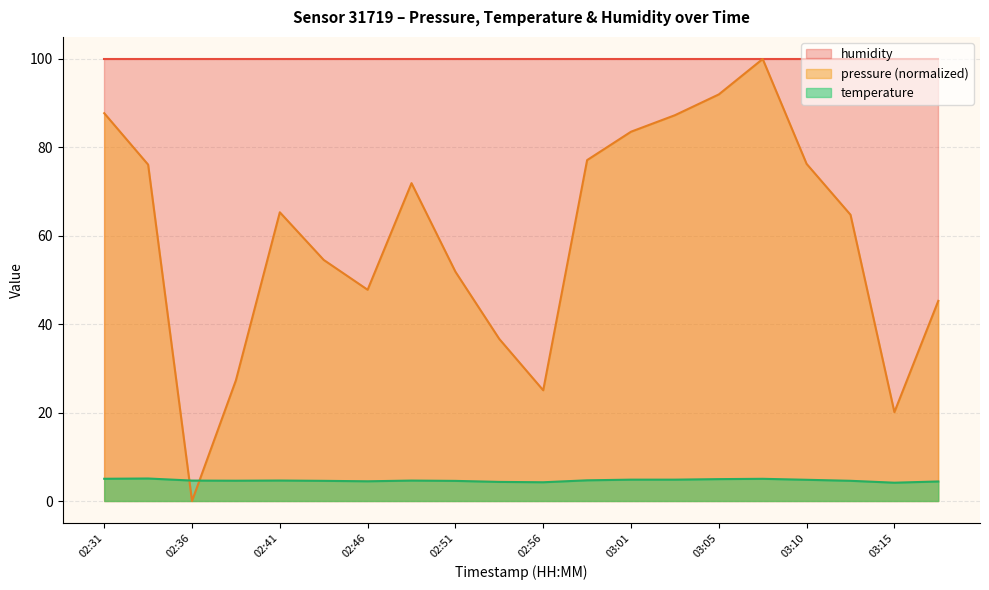

True or false: temperature has a value of 2.5 at 02:39.

False